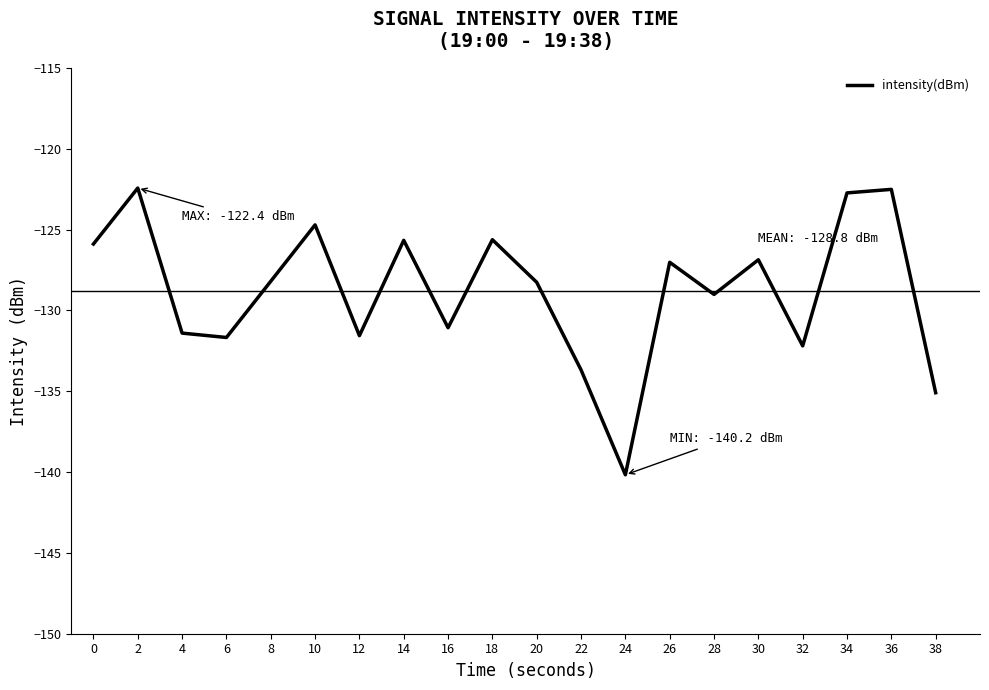

What is the change in value from 4 to 28?

+2.4